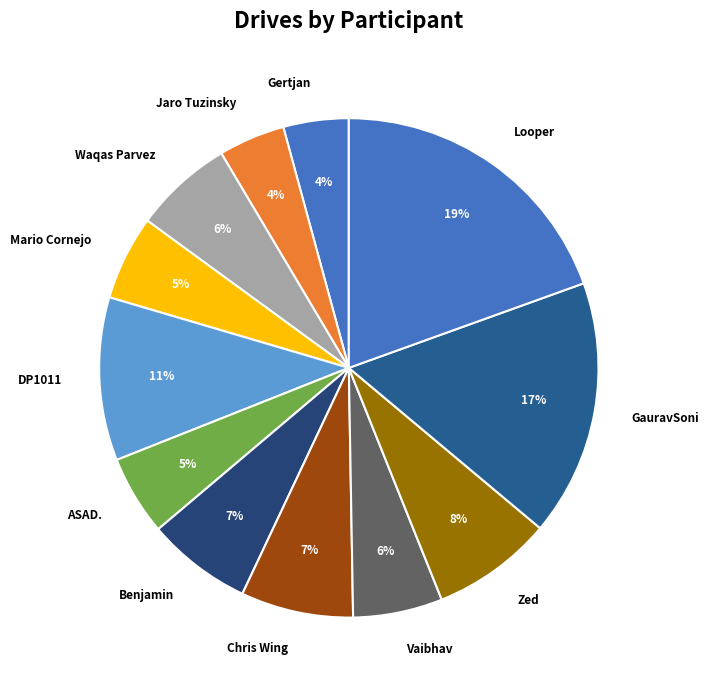

Approximately how many times larger is the value at ASAD. compared to Looper?

0.3